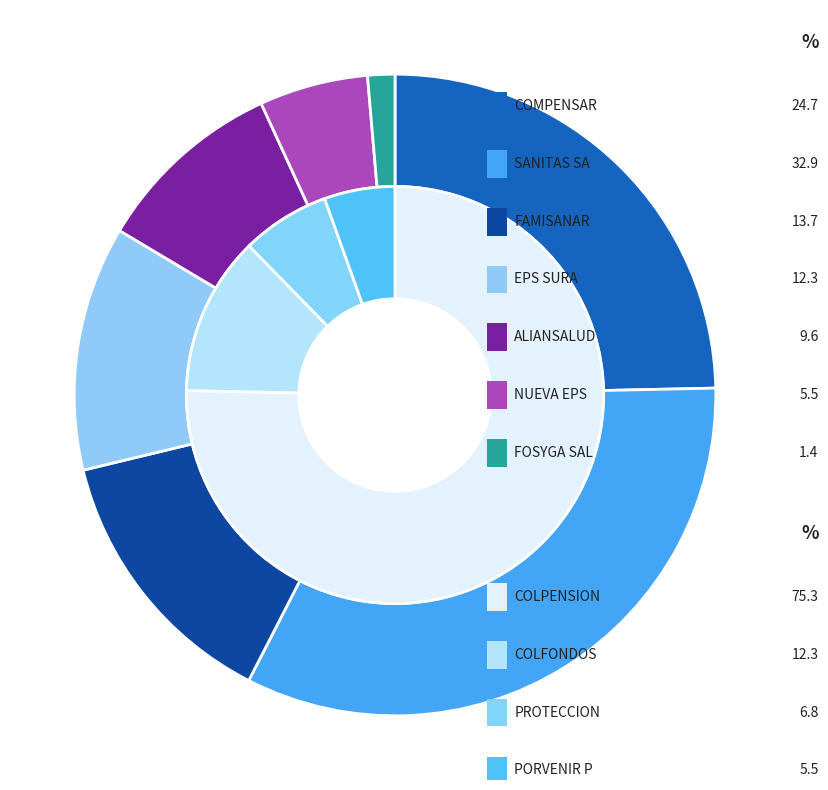

True or false: EPS SURA accounts for 12% of the total.

True